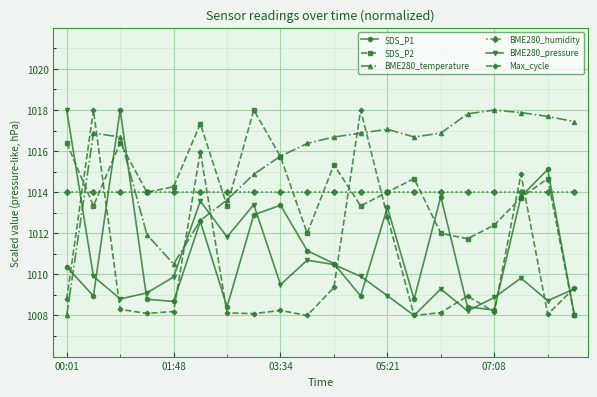

What is the highest value of the BME280_humidity series?

1014.0